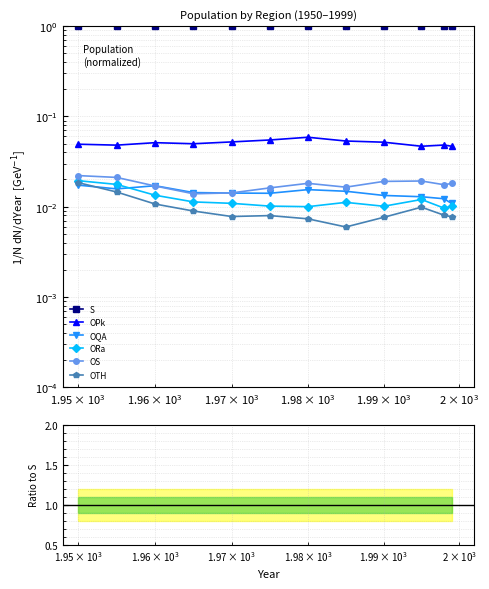

Which series has the widest spread of values?

OTH